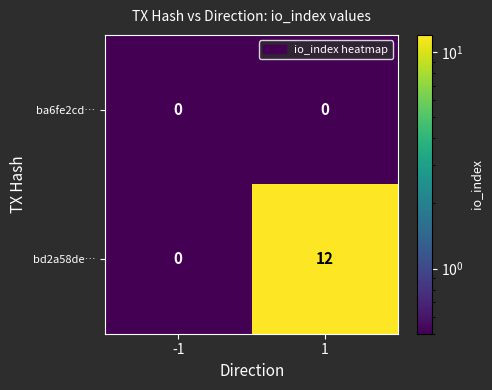

How many distinct data groups are displayed?

2